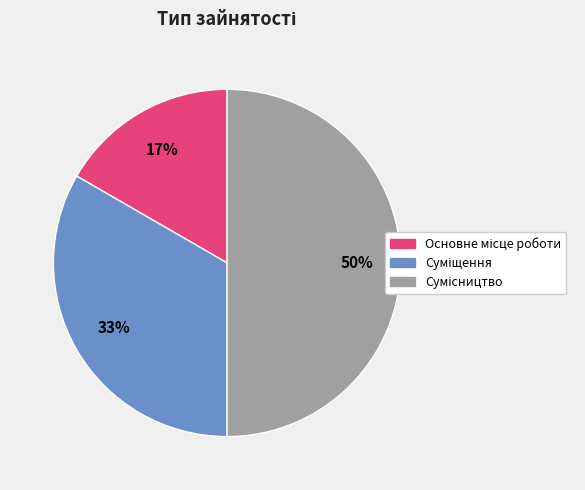

Count the number of slices in the pie.

3